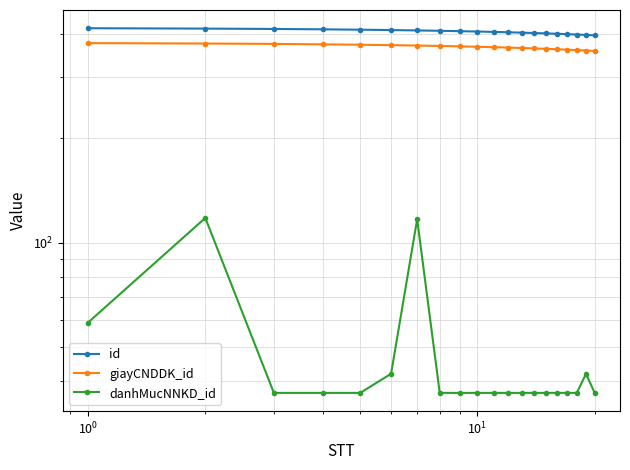

Count the number of categories in the chart.

20